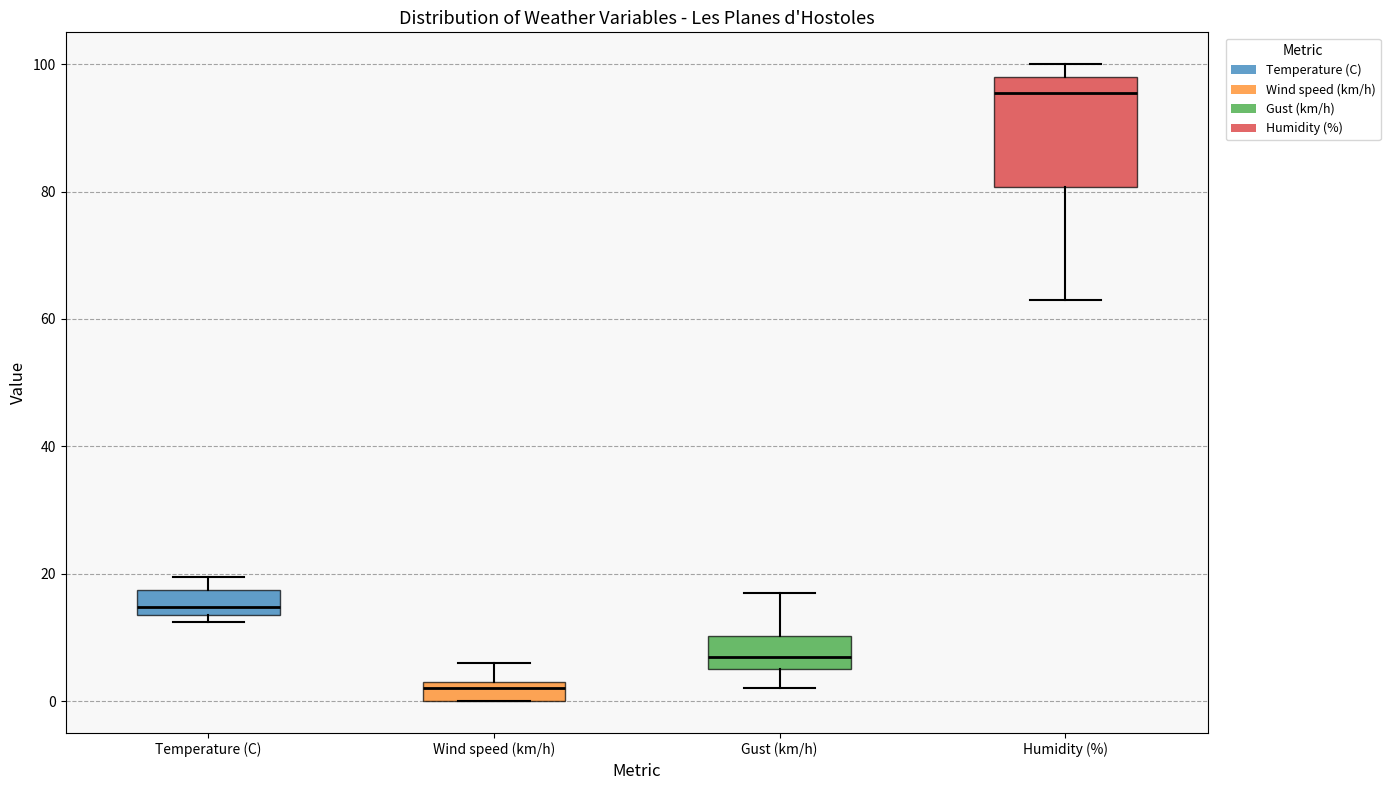

Where is the lower edge of the box for Wind speed (km/h) on the y-axis? The values are not printed on the chart, so give them approximately, as read against the axis.

0